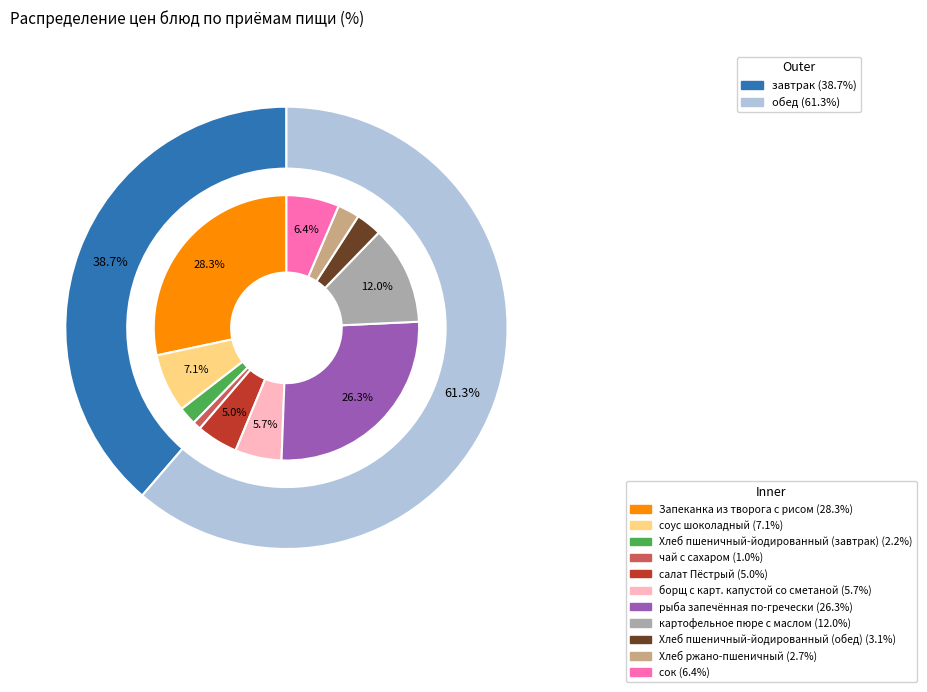

Do Хлеб ржано-пшеничный and рыба запечённая по-гречески together represent more than half of the pie?

No